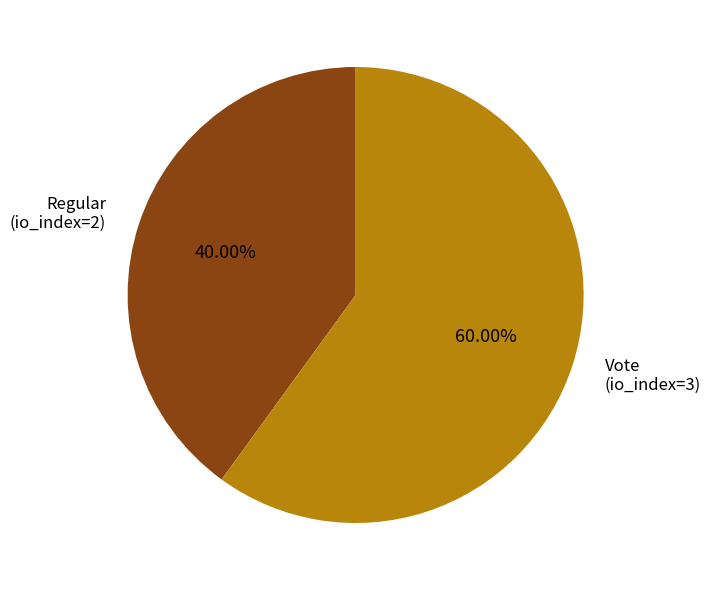

Count the number of slices in the pie.

2